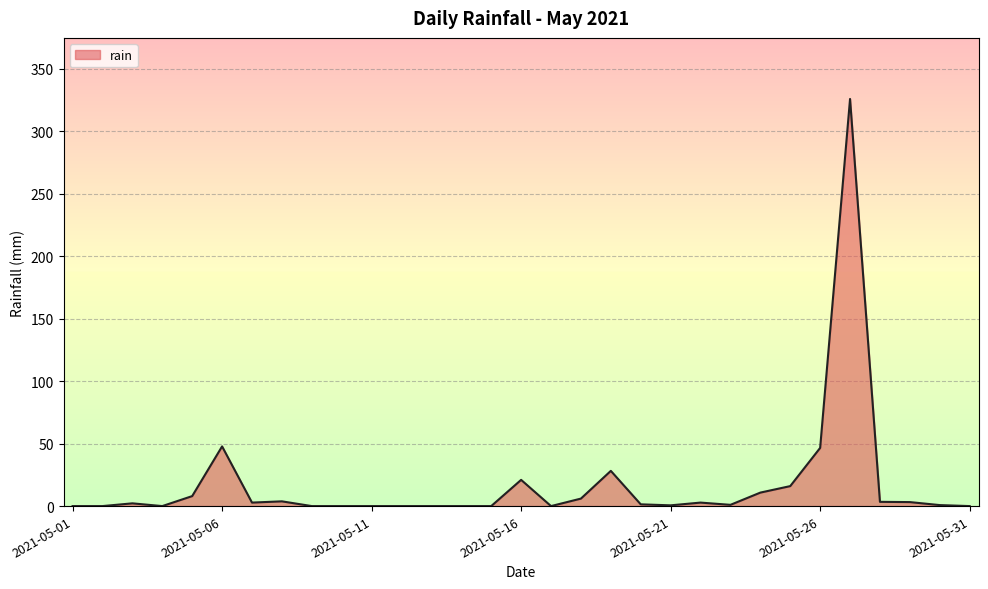

What is the difference between the maximum and minimum values?

326.0